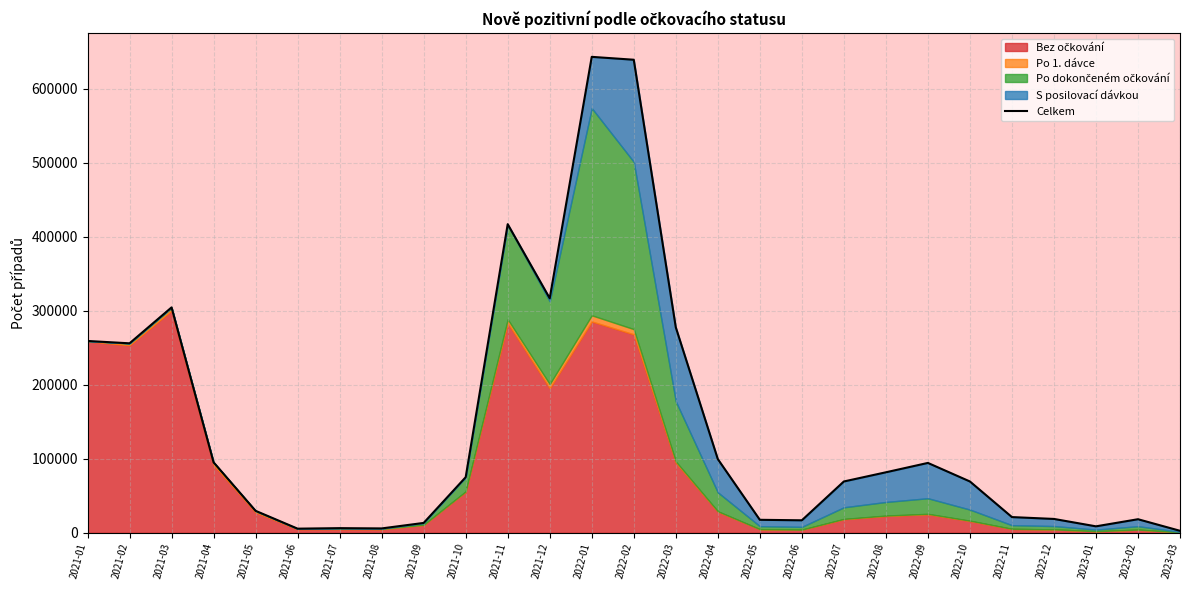

Reading right to left, transcribe all the data shown in this chart.

2708	18347	8733	18733	21244	69384	94459	81786	69376	16893	17566	99661	277808	639468	643371	316988	417197	75154	13347	5912	6288	5588	29706	95286	304678	256138	259311